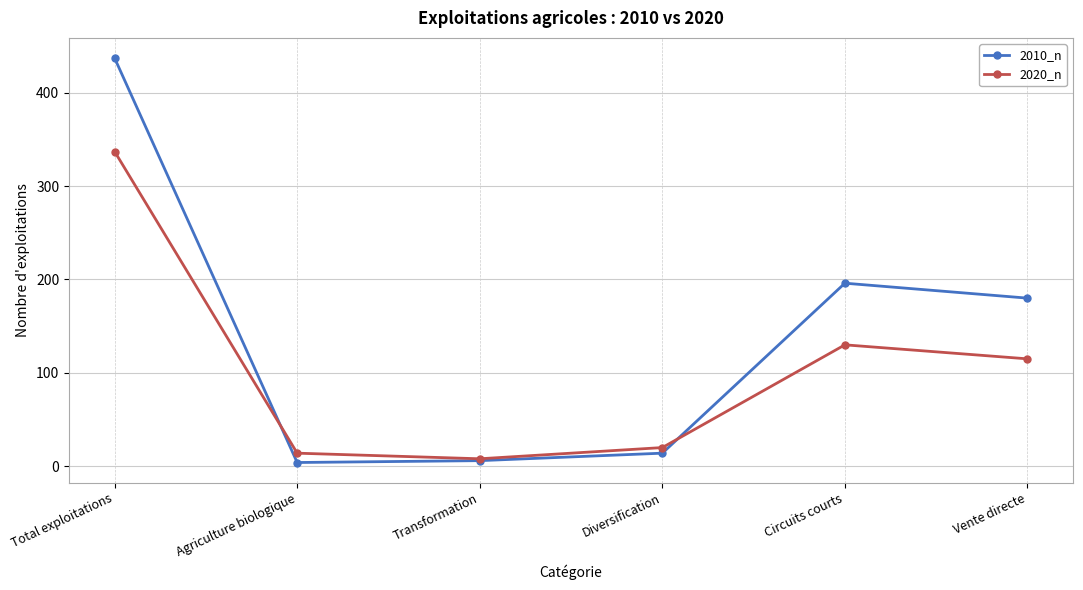

What is the value of the 2020_n point at the 3rd from the left?

8